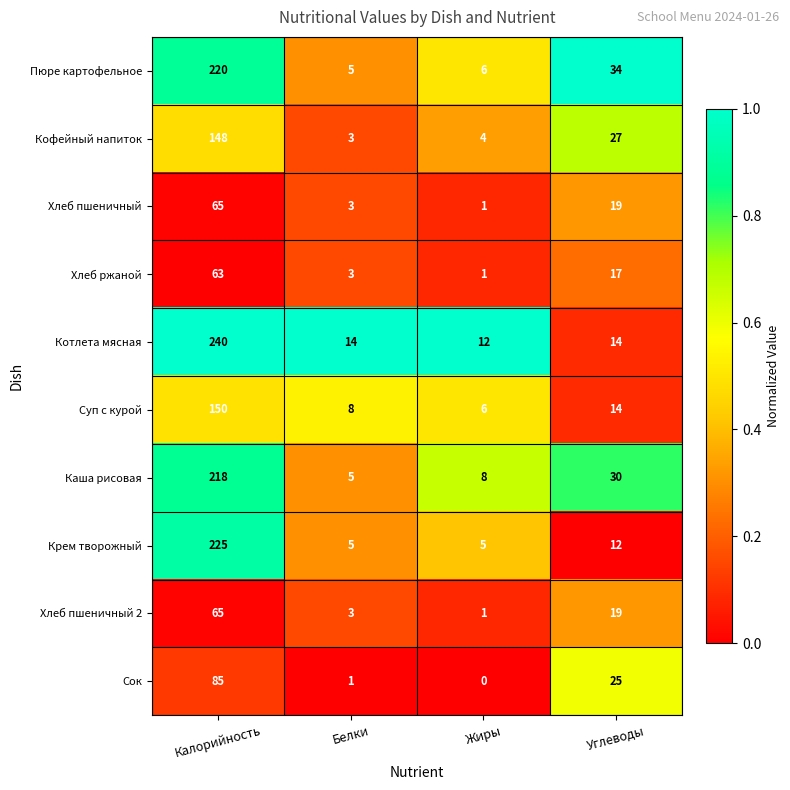

Where is Каша рисовая nearest to the value 111?

Углеводы